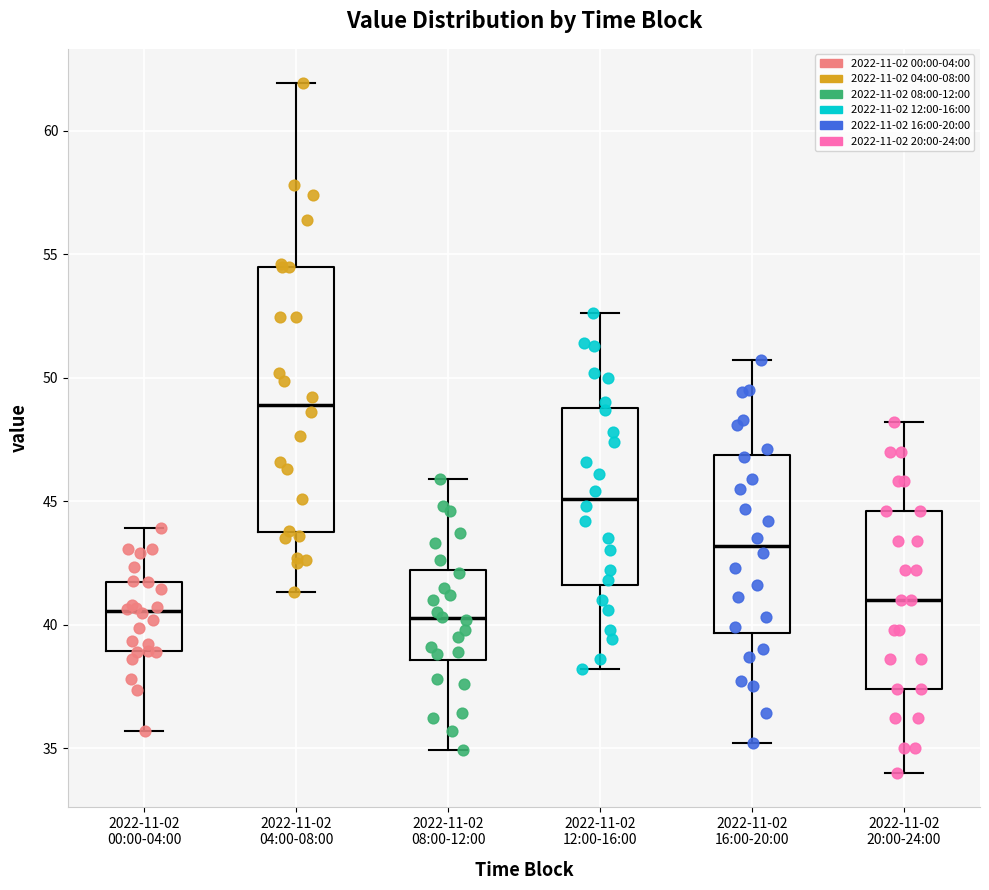

Where does the lower whisker of the box for 2022-11-02 08:00-12:00 end on the y-axis? The values are not printed on the chart, so give them approximately, as read against the axis.

35.0